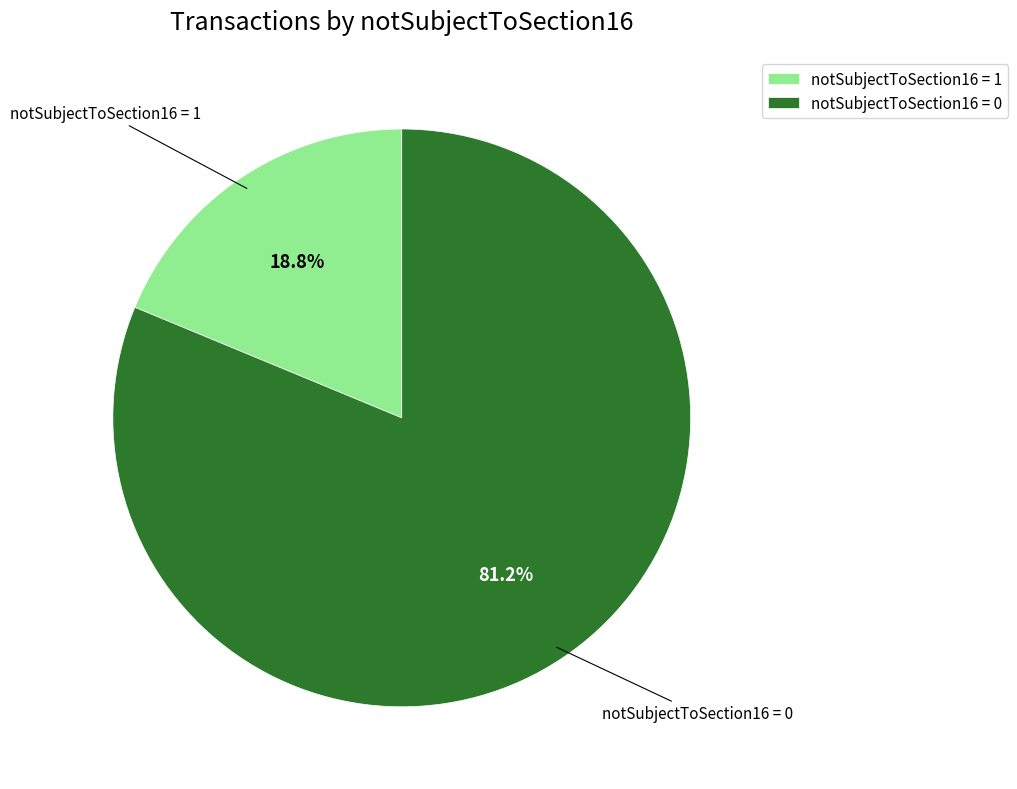

How many slices are in this pie chart?

2